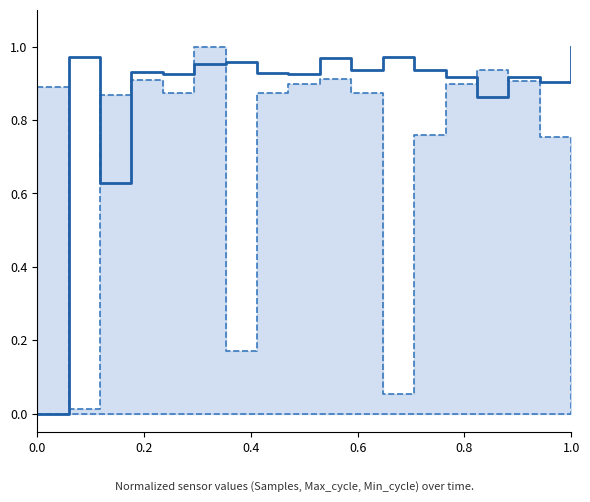

True or false: Min_cycle and Max_cycle cross at least once.

False